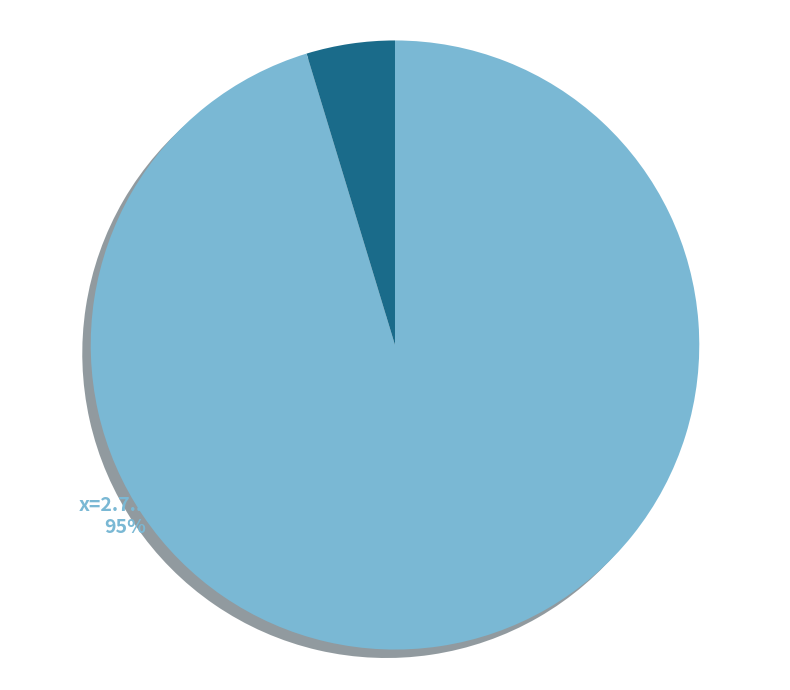

To the nearest percent, what portion does x=0.8,1.4 represent?

5%